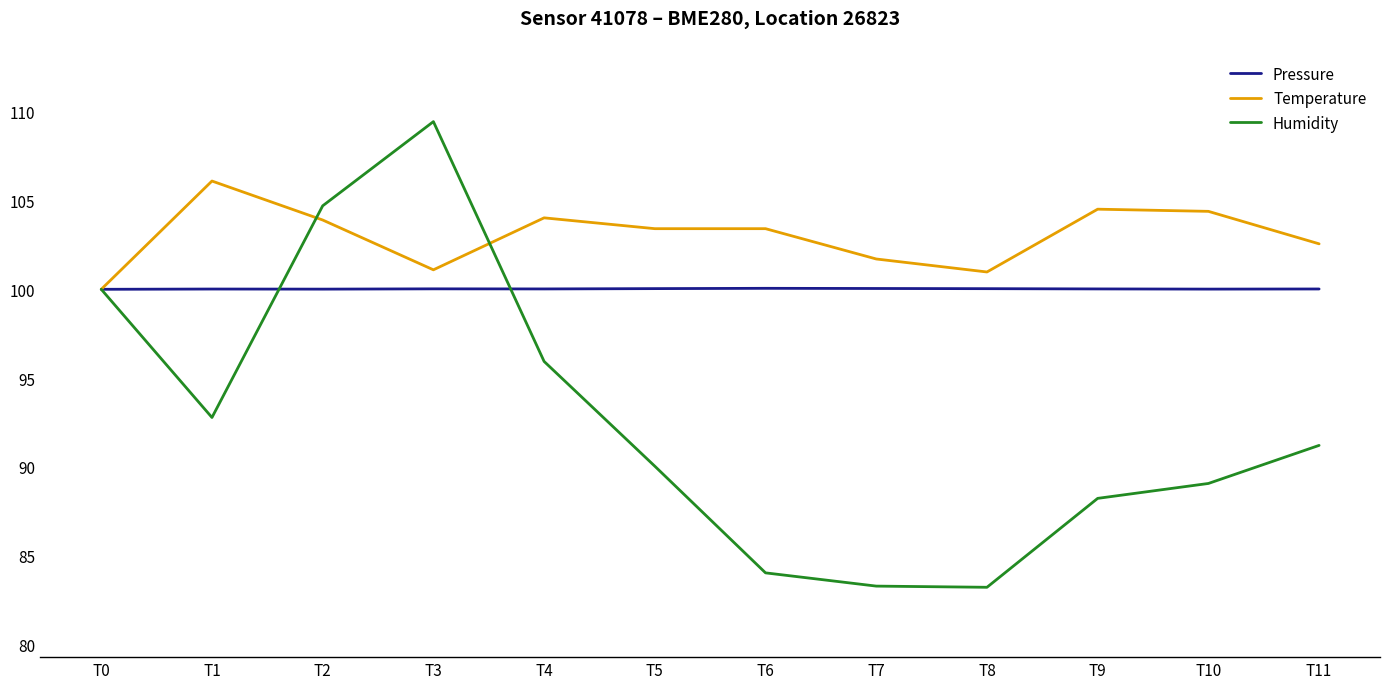

What is the difference between the highest and lowest values at T6?

19.4